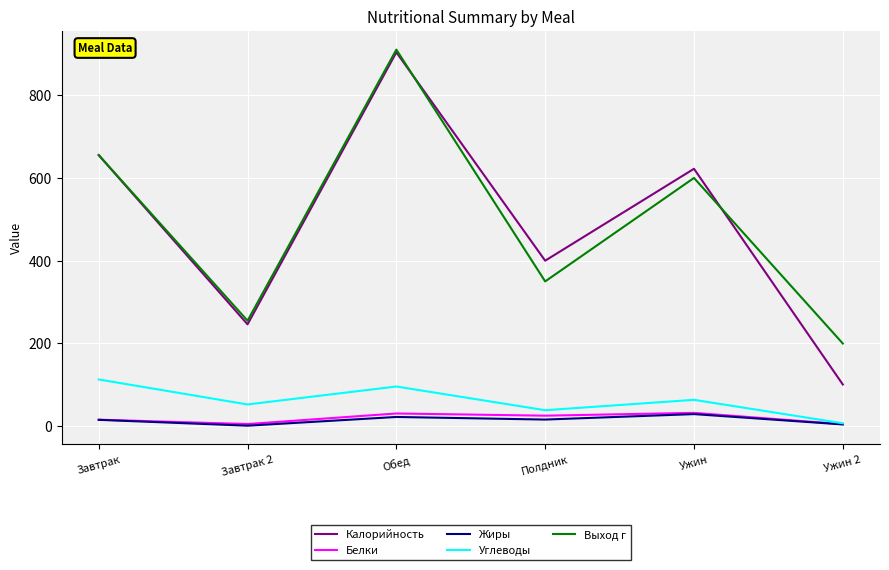

Where is Выход г nearest to the value 555?

Ужин